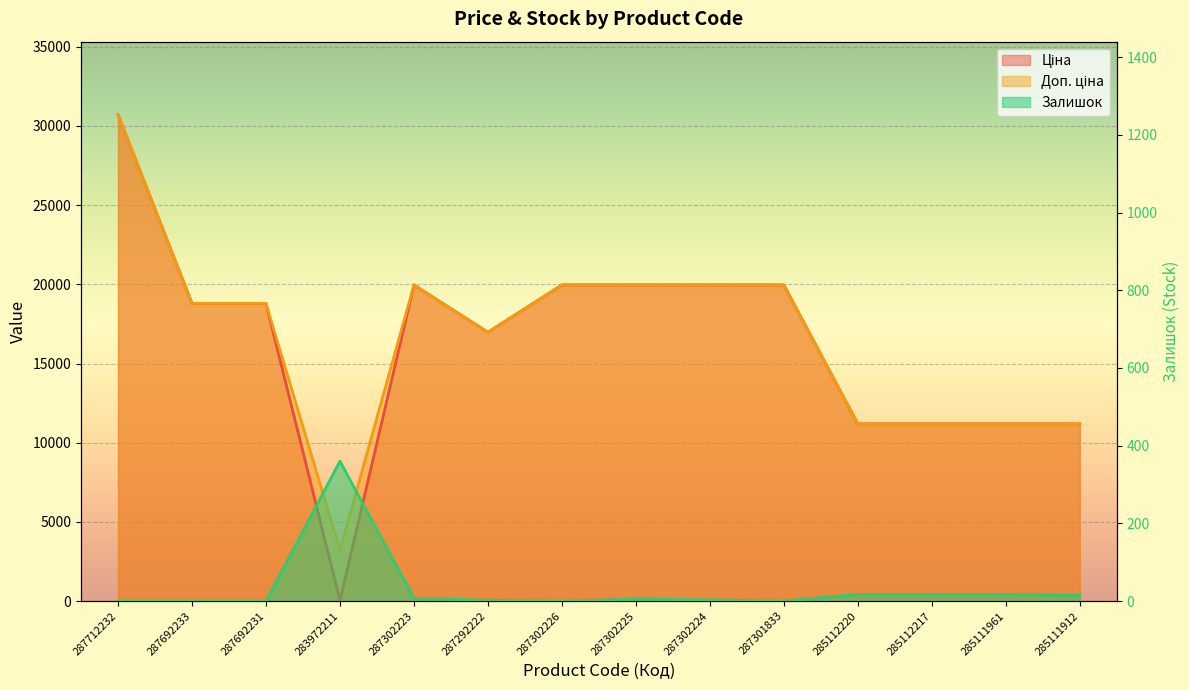

Which has a higher value, 287302226 or 285111961?

287302226